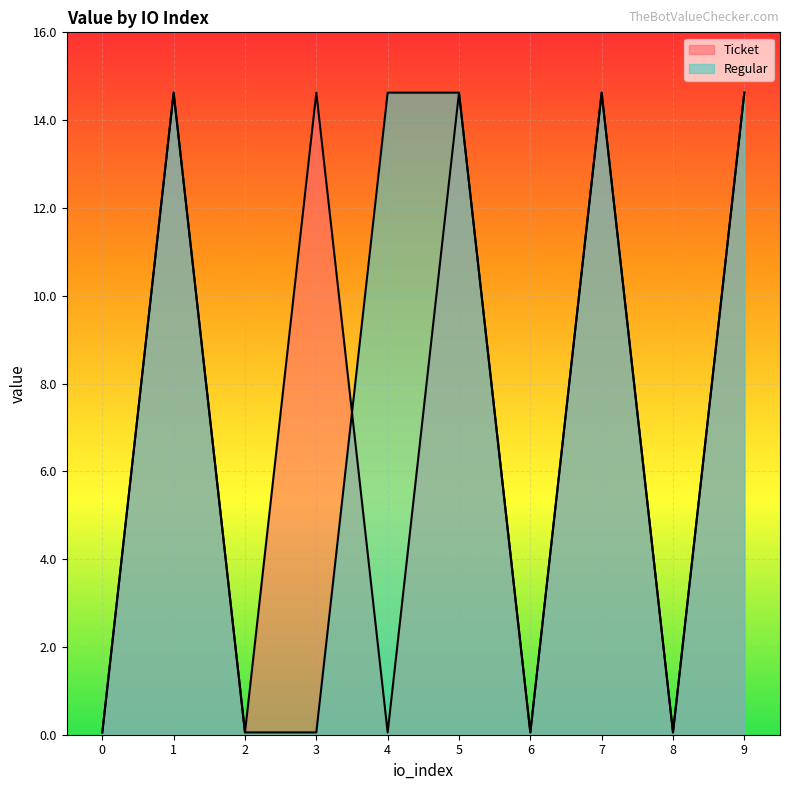

At 4, list the series in order from largest to smallest.

Regular, Ticket